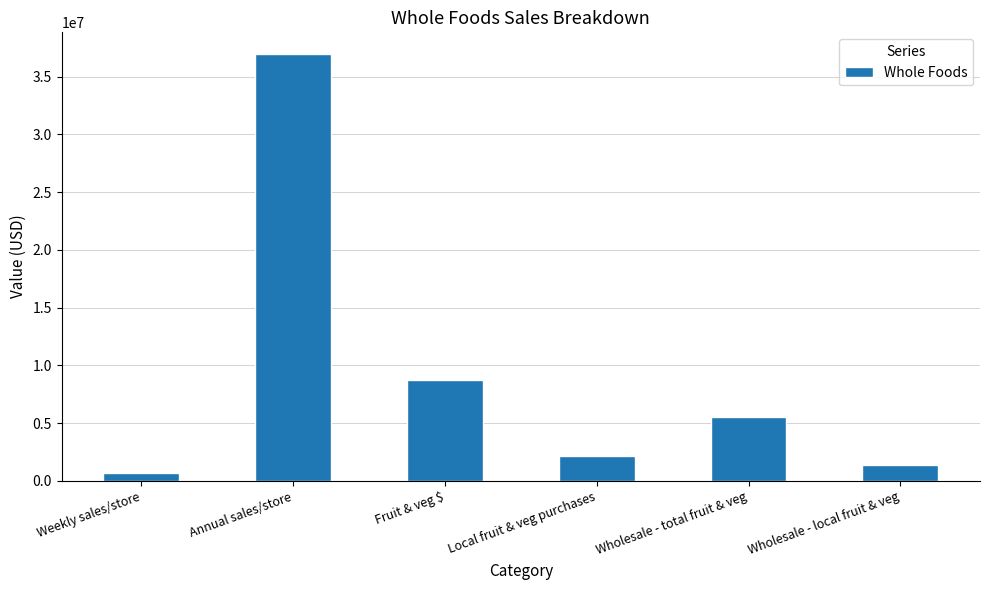

At which label does the data first exceed 5568000?

Annual sales/store